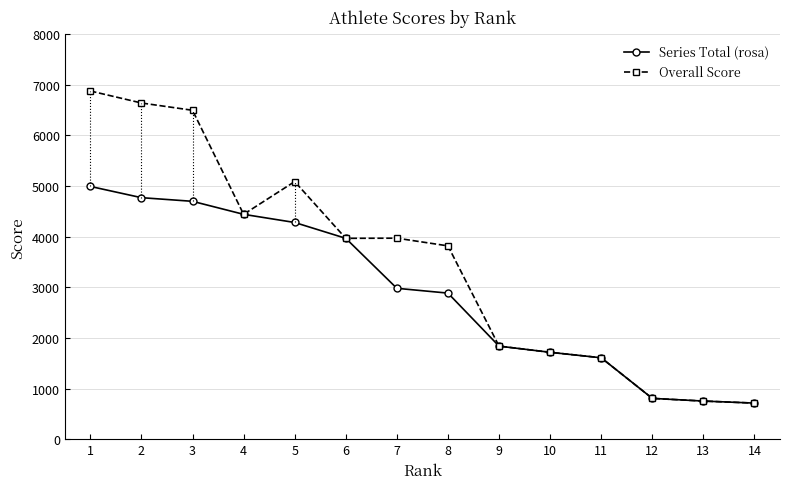

The value of Overall Score at 2 is 6640. True or false?

True